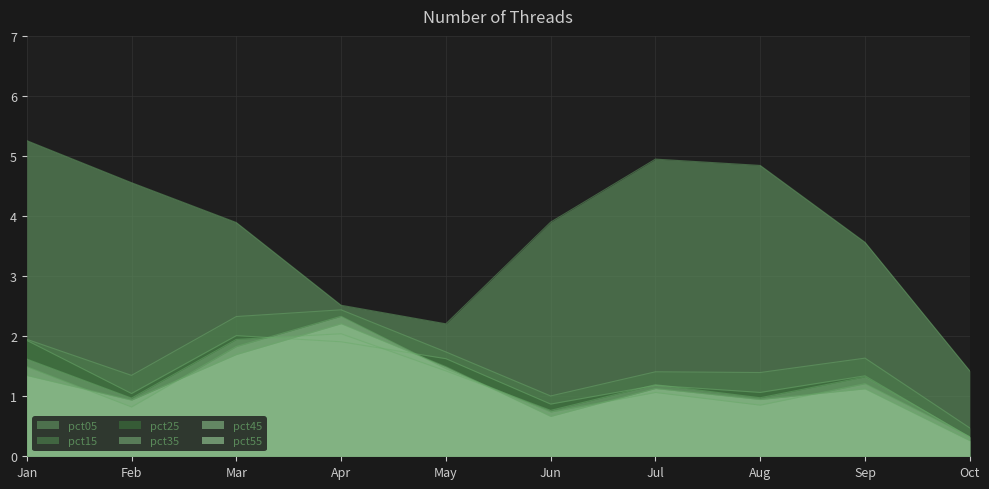

Which category has the lowest value in the pct05 series?

Oct